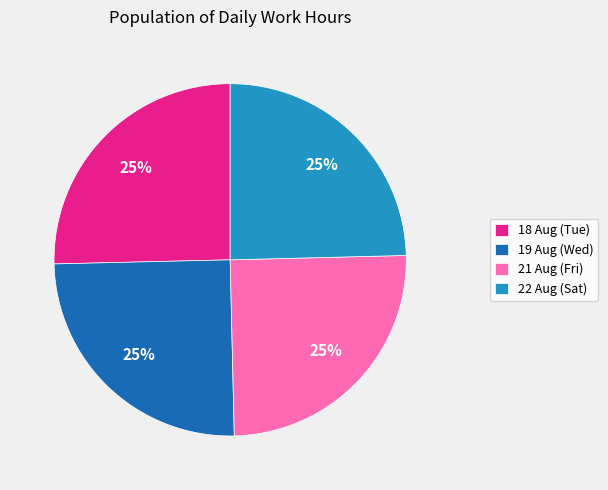

Is it true that 22 Aug (Sat) is 25% of the pie?

True